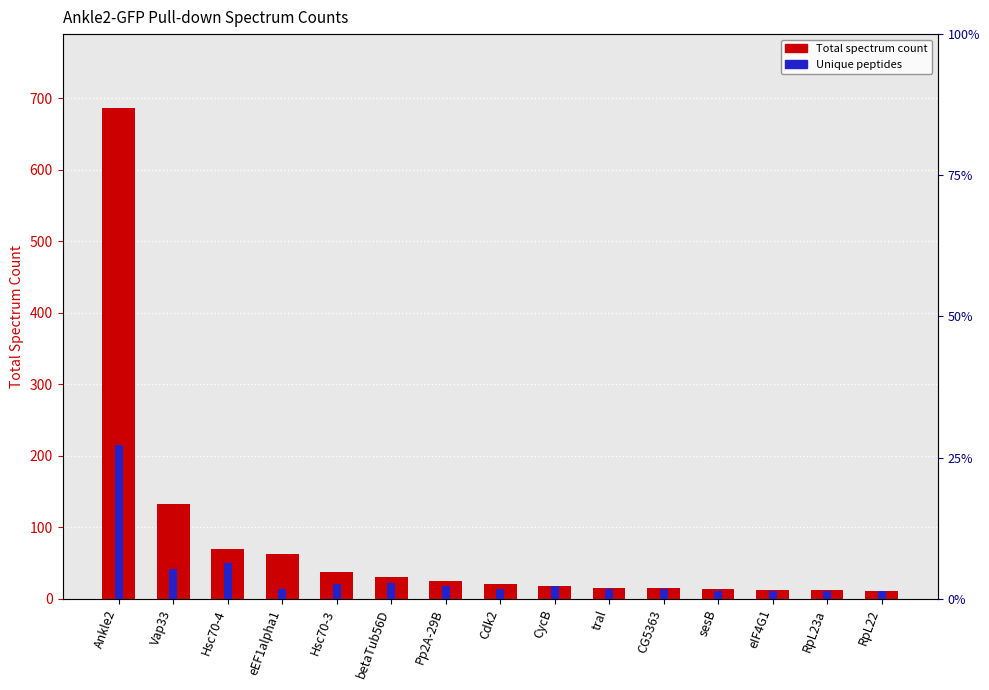

Rank the series by their maximum value, from lowest to highest.

Ankle2-GFP Unique peptides, Ankle2-GFP Total spectrum count